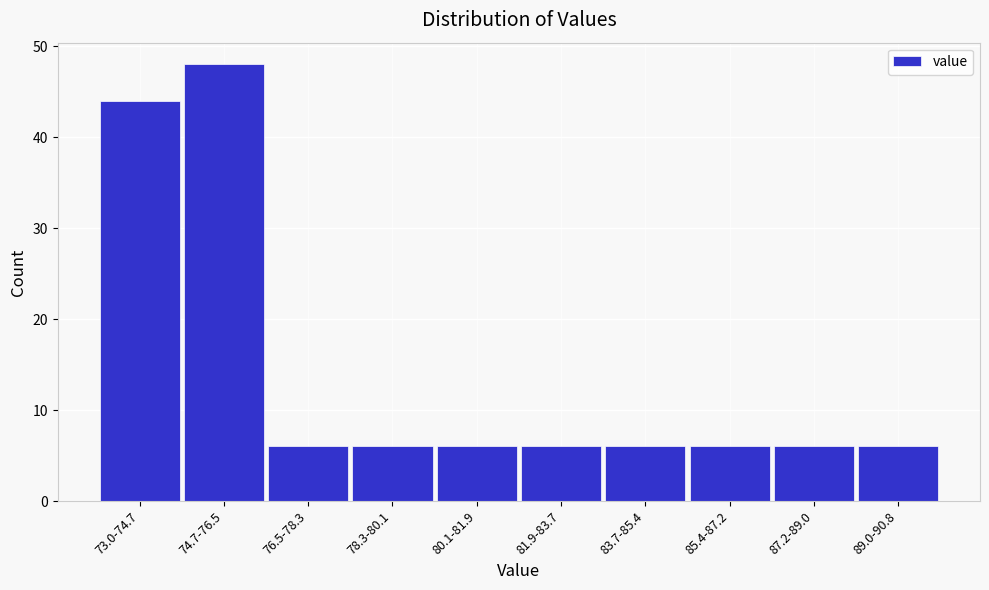

Reading left to right, transcribe all the data shown in this chart.

44	48	6	6	6	6	6	6	6	6